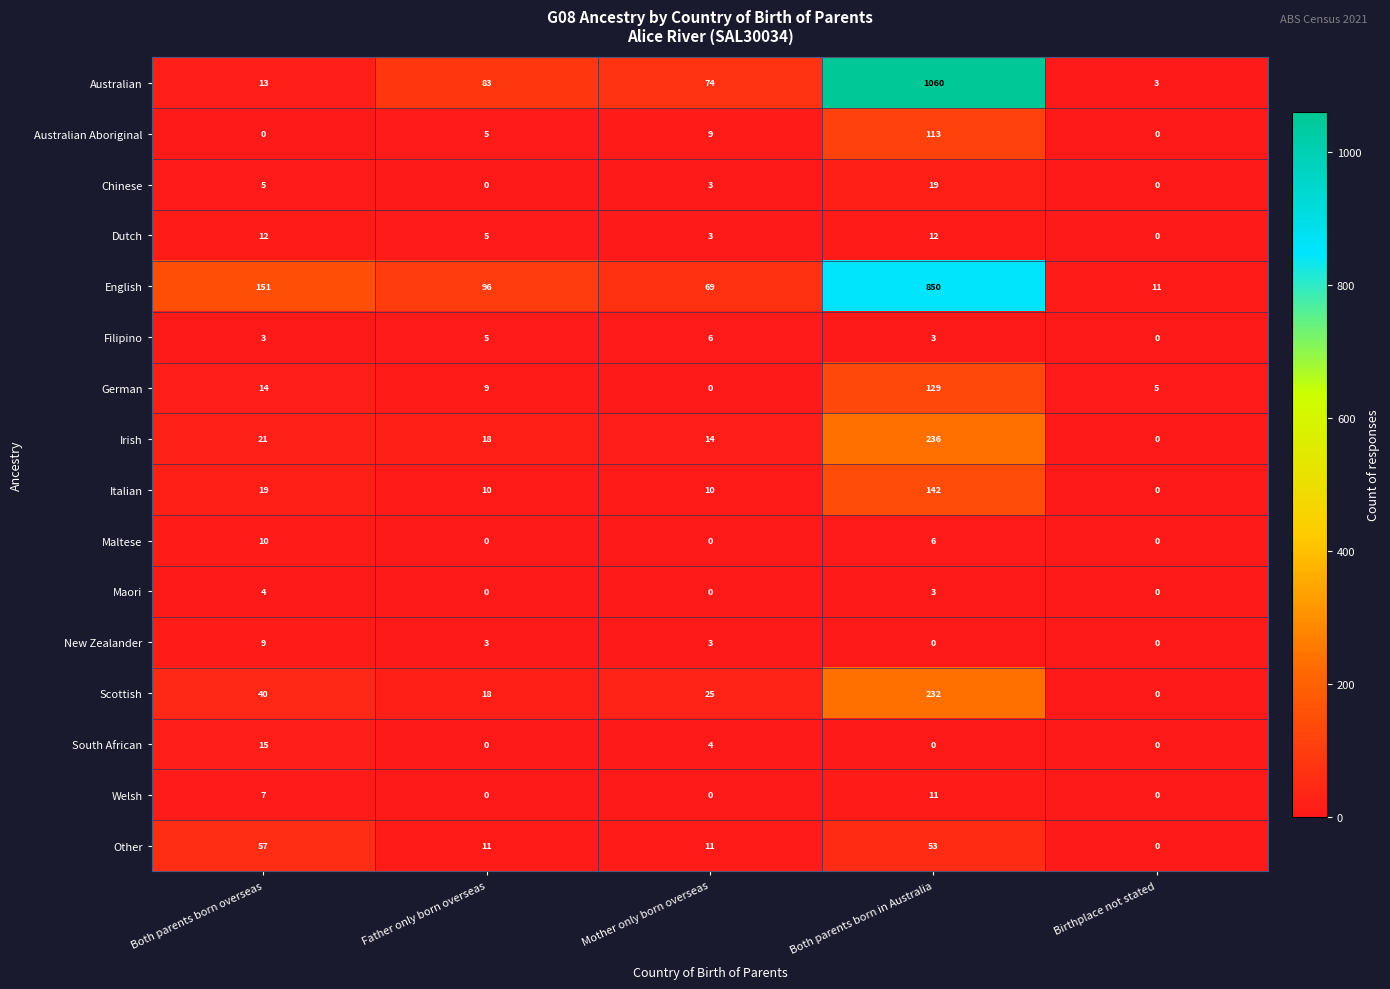

True or false: Maori has a value of 2 at Father only born overseas.

False